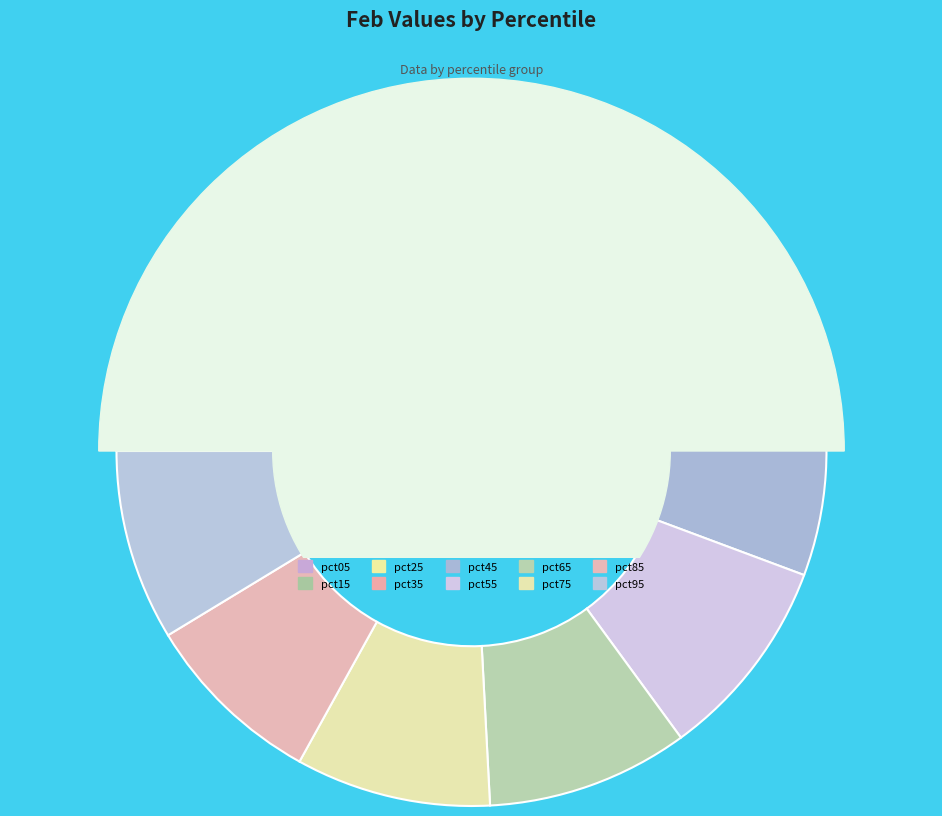

Which category has the biggest portion of the pie?

pct05